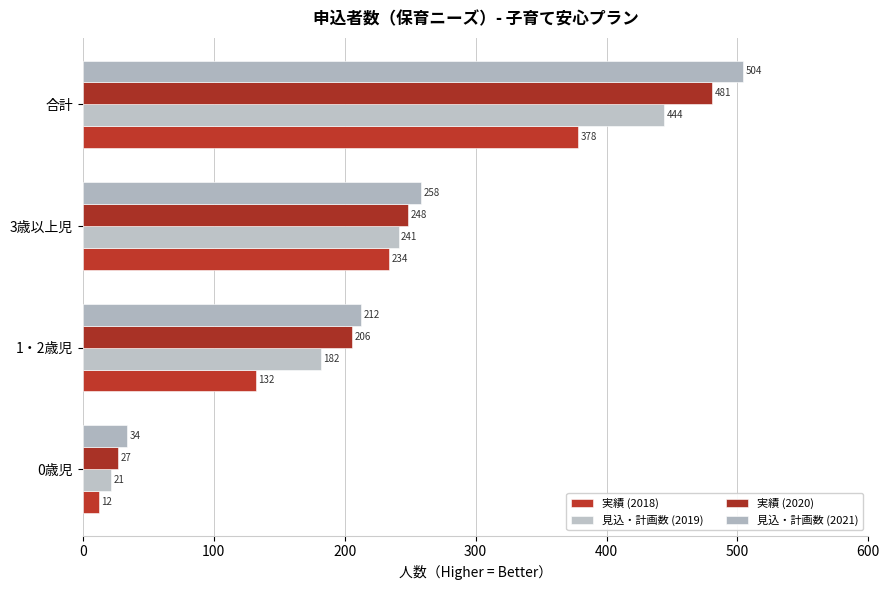

Count the number of categories in the chart.

4